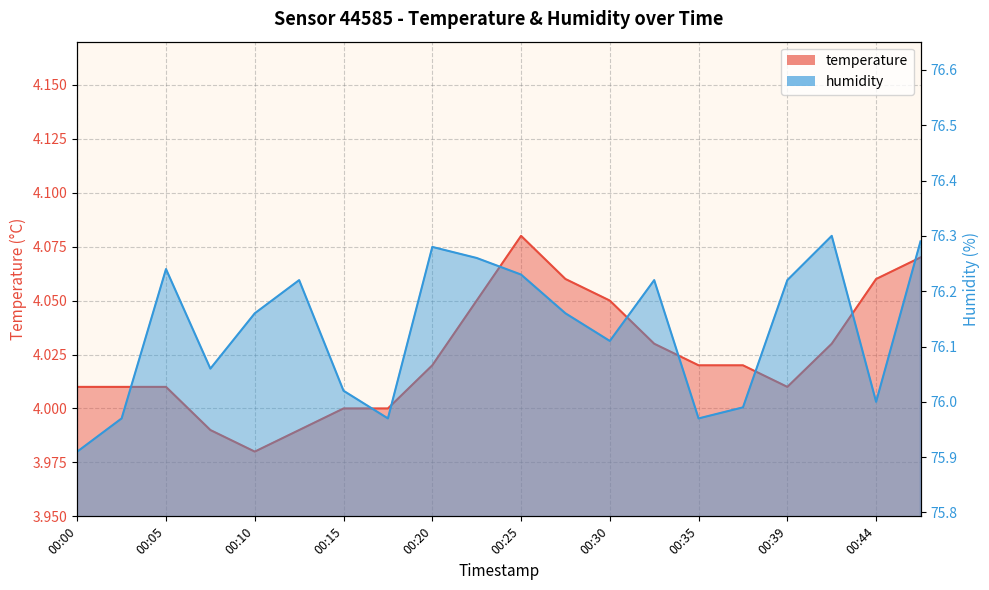

Which category has the lowest value across all series?

00:10